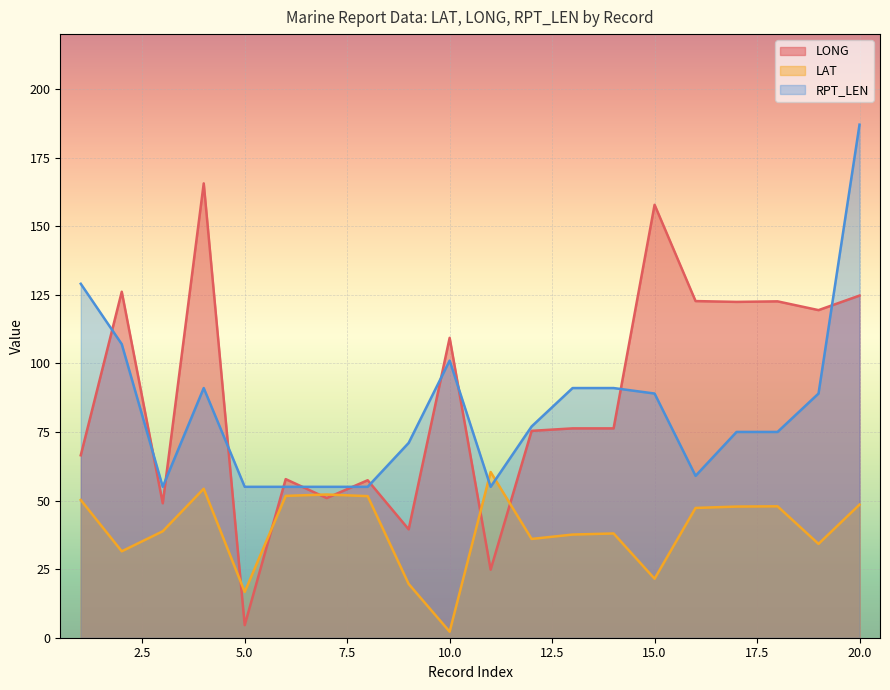

The LAT series shows 9.7 at 16. True or false?

False